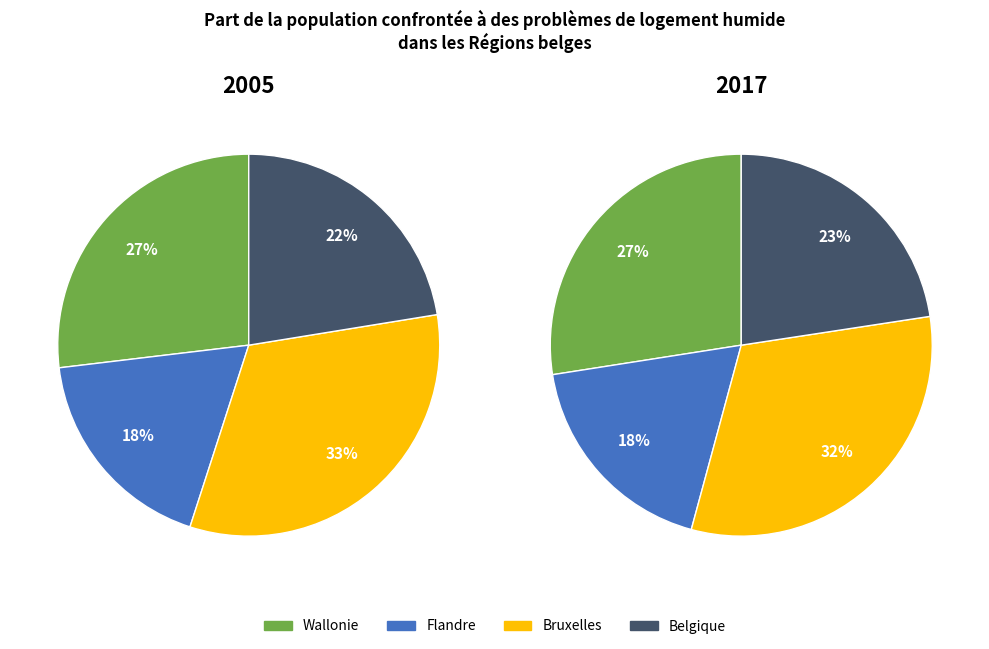

Between Belgique and Flandre, which is larger?

Belgique